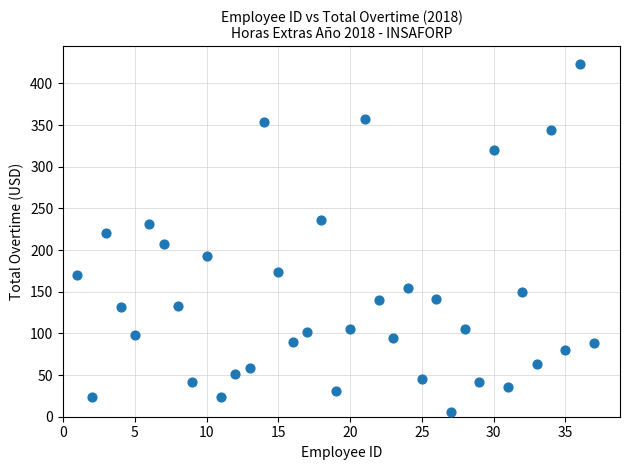

What is the range of Y values (max minus min)?

418.2